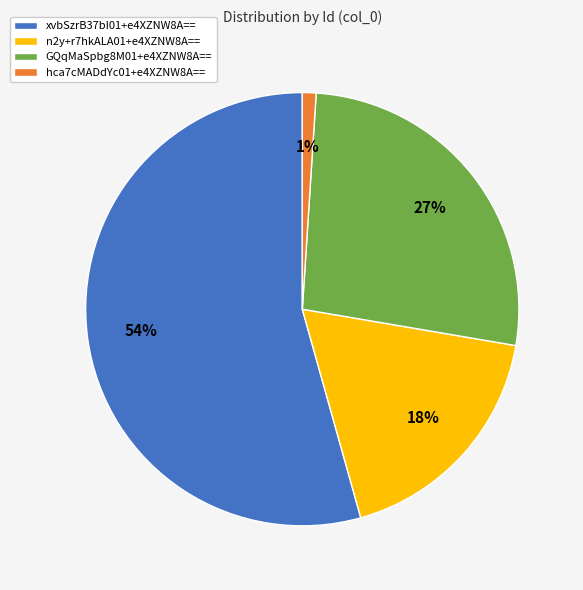

Which slice represents more than half of the pie?

xvbSzrB37bI01+e4XZNW8A==